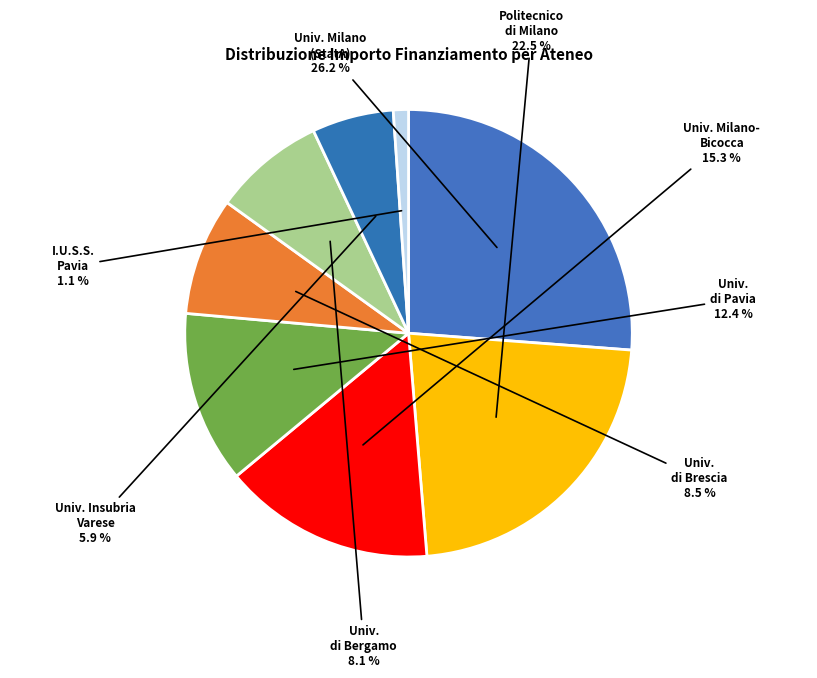

Which category has the biggest portion of the pie?

Univ. Milano (StatA)